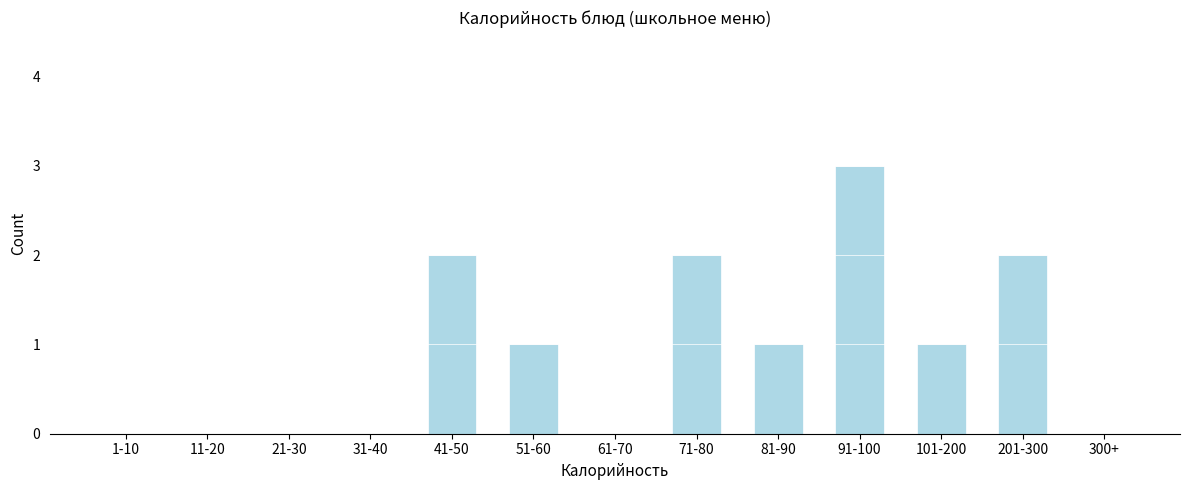

Reading left to right, list all the values displayed in this chart.

1-10=0	11-20=0	21-30=0	31-40=0	41-50=2	51-60=1	61-70=0	71-80=2	81-90=1	91-100=3	101-200=1	201-300=2	300+=0